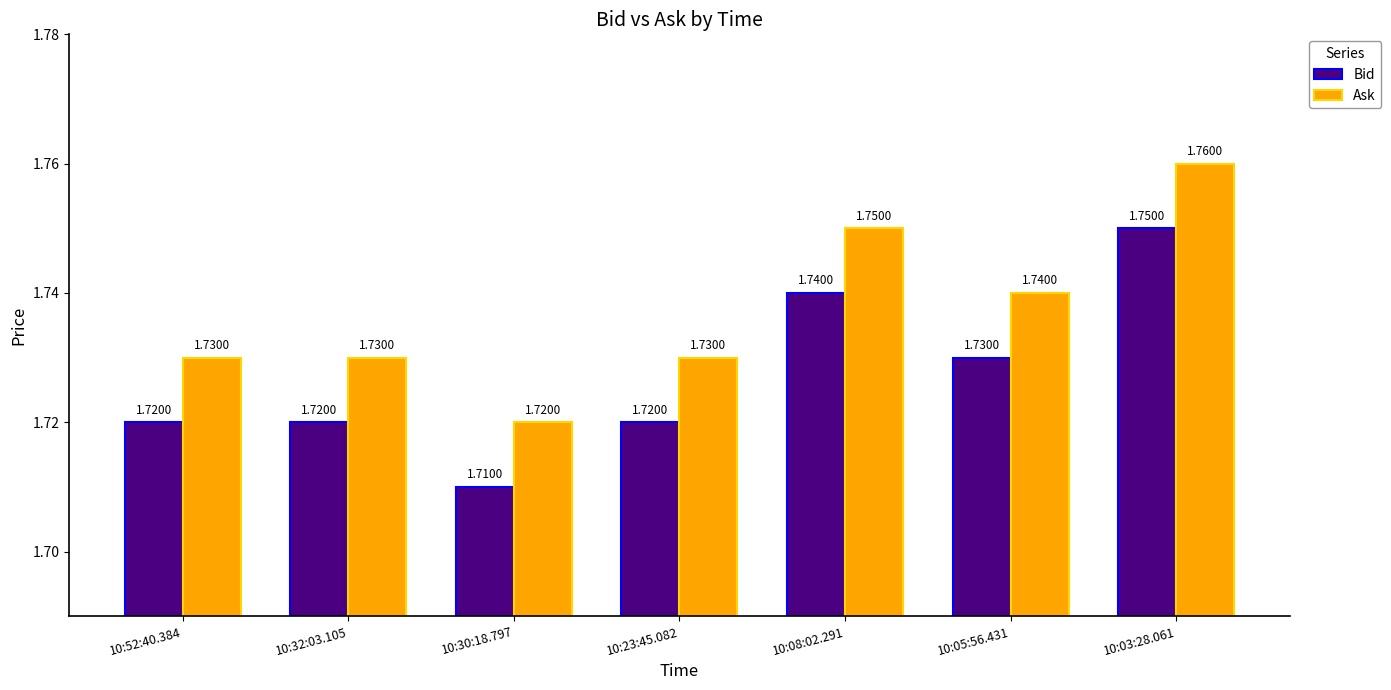

Which category has the lowest value in the Ask series?

10:30:18.797